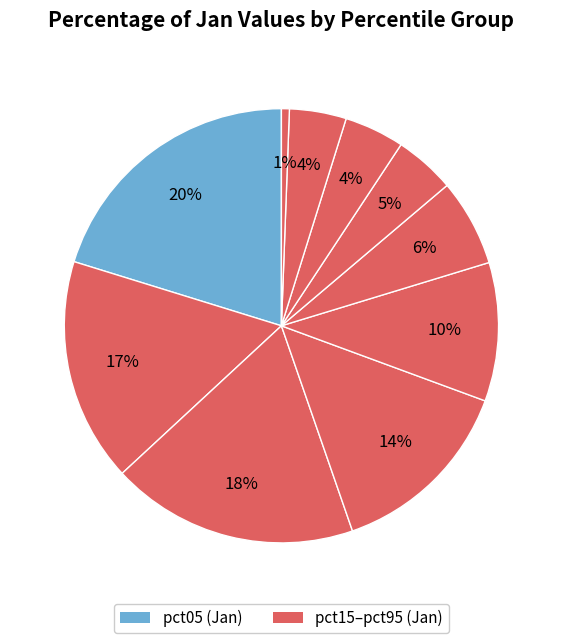

Count the number of slices in the pie.

10